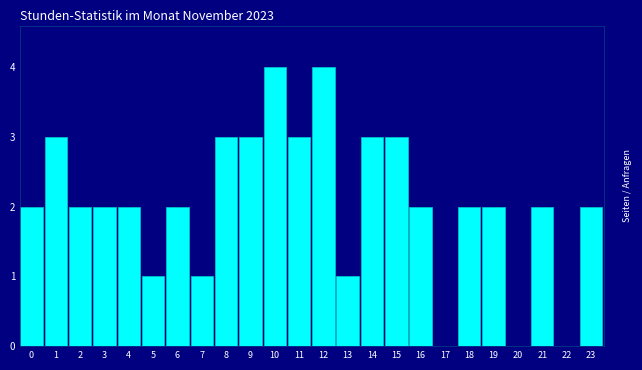

Reading left to right, extract all data points from this chart.

0=2	1=3	2=2	3=2	4=2	5=1	6=2	7=1	8=3	9=3	10=4	11=3	12=4	13=1	14=3	15=3	16=2	17=0	18=2	19=2	20=0	21=2	22=0	23=2